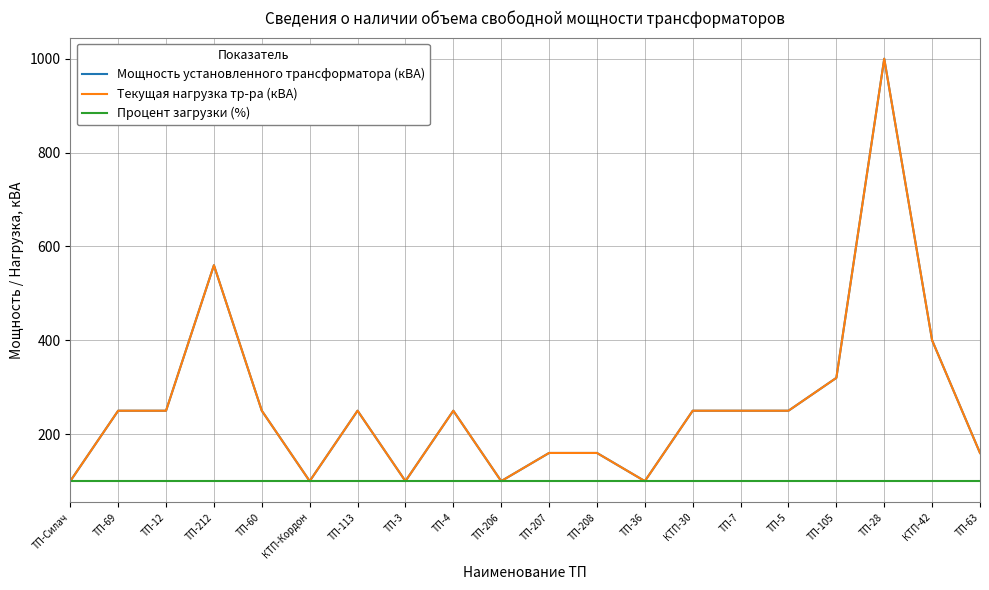

The value of Процент загрузки (%) at ТП-4 is 100. True or false?

True